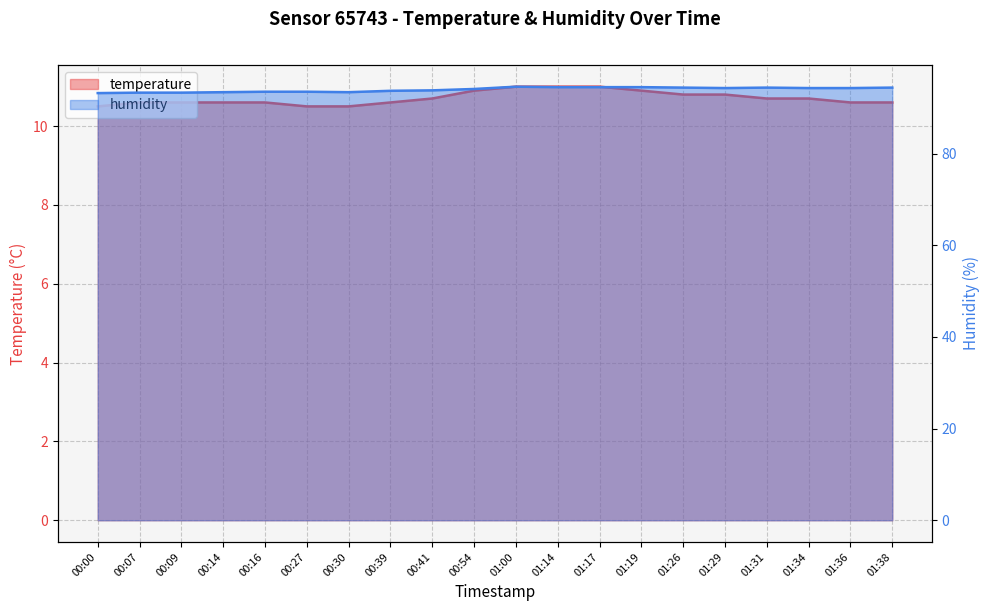

How many temperature values are between 10 and 11?

20